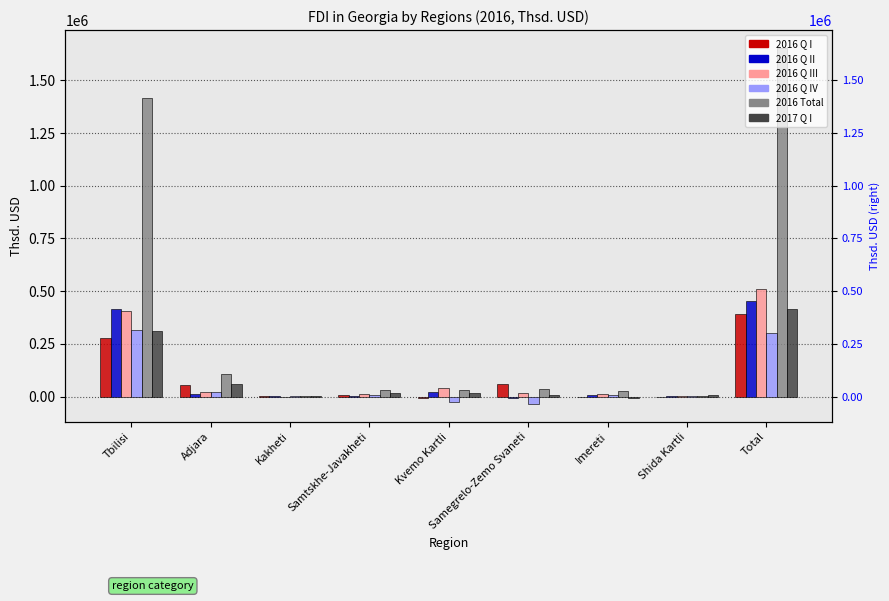

What is the difference between the maximum and minimum values in the 2017 Q I series?

421939.4